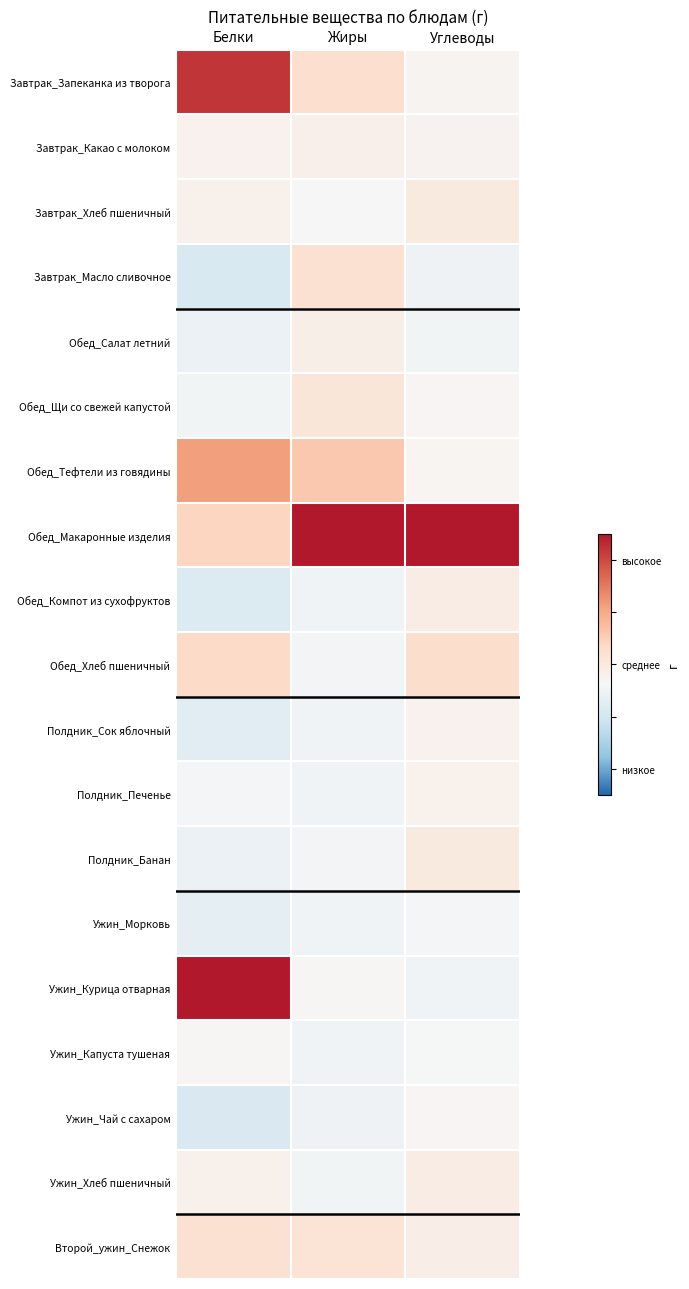

Reading right to left, list all the values displayed in this chart.

Завтрак_Запеканка из творога: Углеводы=-0.3	Жиры=0.2	Белки=2.2
Завтрак_Какао с молоком: Углеводы=-0.2	Жиры=-0.2	Белки=-0.2
Завтрак_Хлеб пшеничный: Углеводы=-0.0	Жиры=-0.3	Белки=-0.2
Завтрак_Масло сливочное: Углеводы=-0.5	Жиры=0.2	Белки=-0.9
Обед_Салат летний: Углеводы=-0.5	Жиры=-0.1	Белки=-0.6
Обед_Щи со свежей капустой: Углеводы=-0.3	Жиры=0.1	Белки=-0.5
Обед_Тефтели из говядины: Углеводы=-0.3	Жиры=0.6	Белки=1.1
Обед_Макаронные изделия: Углеводы=4.2	Жиры=4.0	Белки=0.4
Обед_Компот из сухофруктов: Углеводы=-0.1	Жиры=-0.5	Белки=-0.8
Обед_Хлеб пшеничный: Углеводы=0.3	Жиры=-0.4	Белки=0.3
Полдник_Сок яблочный: Углеводы=-0.2	Жиры=-0.5	Белки=-0.8
Полдник_Печенье: Углеводы=-0.2	Жиры=-0.5	Белки=-0.4
Полдник_Банан: Углеводы=-0.0	Жиры=-0.4	Белки=-0.6
Ужин_Морковь: Углеводы=-0.4	Жиры=-0.5	Белки=-0.7
Ужин_Курица отварная: Углеводы=-0.5	Жиры=-0.3	Белки=2.8
Ужин_Капуста тушеная: Углеводы=-0.4	Жиры=-0.5	Белки=-0.3
Ужин_Чай с сахаром: Углеводы=-0.3	Жиры=-0.5	Белки=-0.9
Ужин_Хлеб пшеничный: Углеводы=-0.1	Жиры=-0.5	Белки=-0.2
Второй_ужин_Снежок: Углеводы=-0.1	Жиры=0.1	Белки=0.2